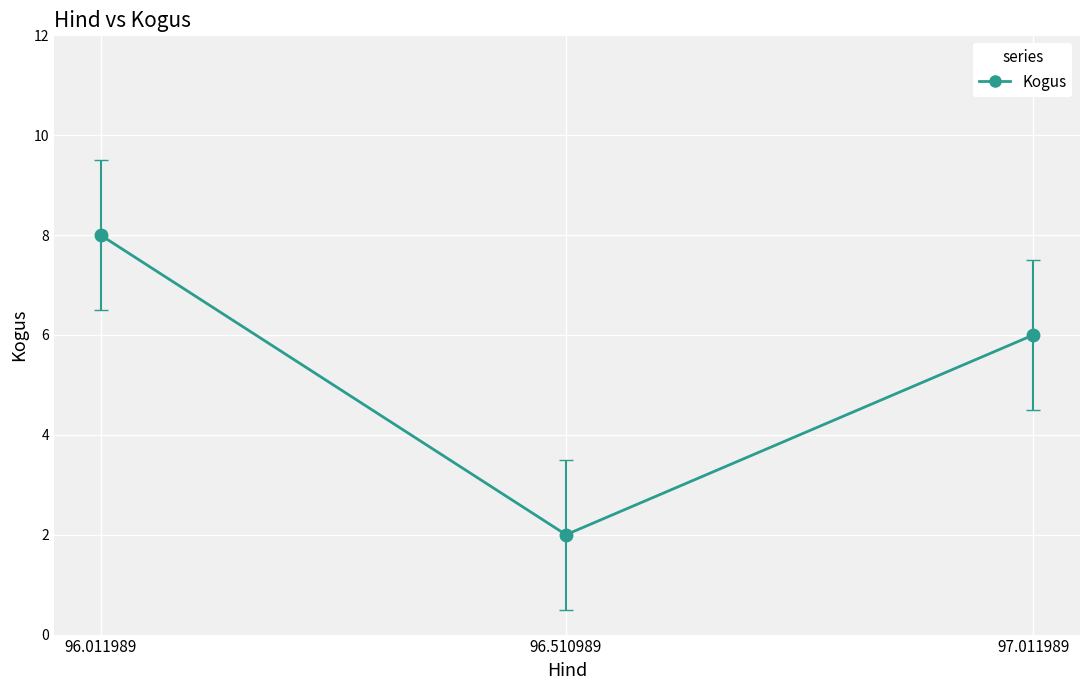

Rank the categories by value from lowest to highest.

96.510989, 97.011989, 96.011989